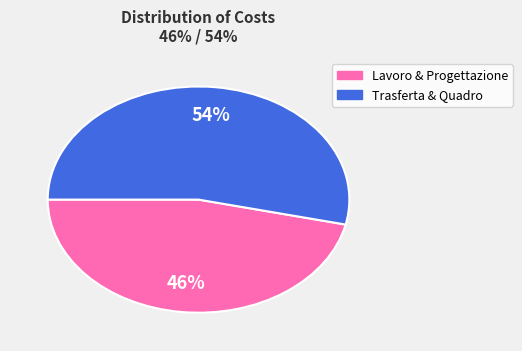

Count the number of slices in the pie.

2